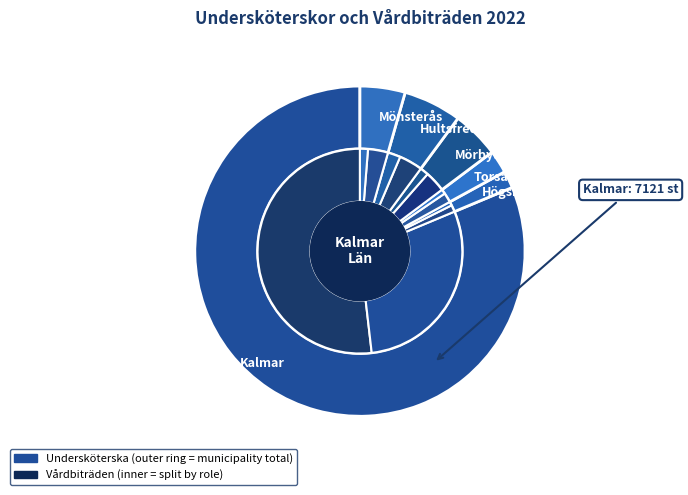

Which series has the widest spread of values?

Undersköterska